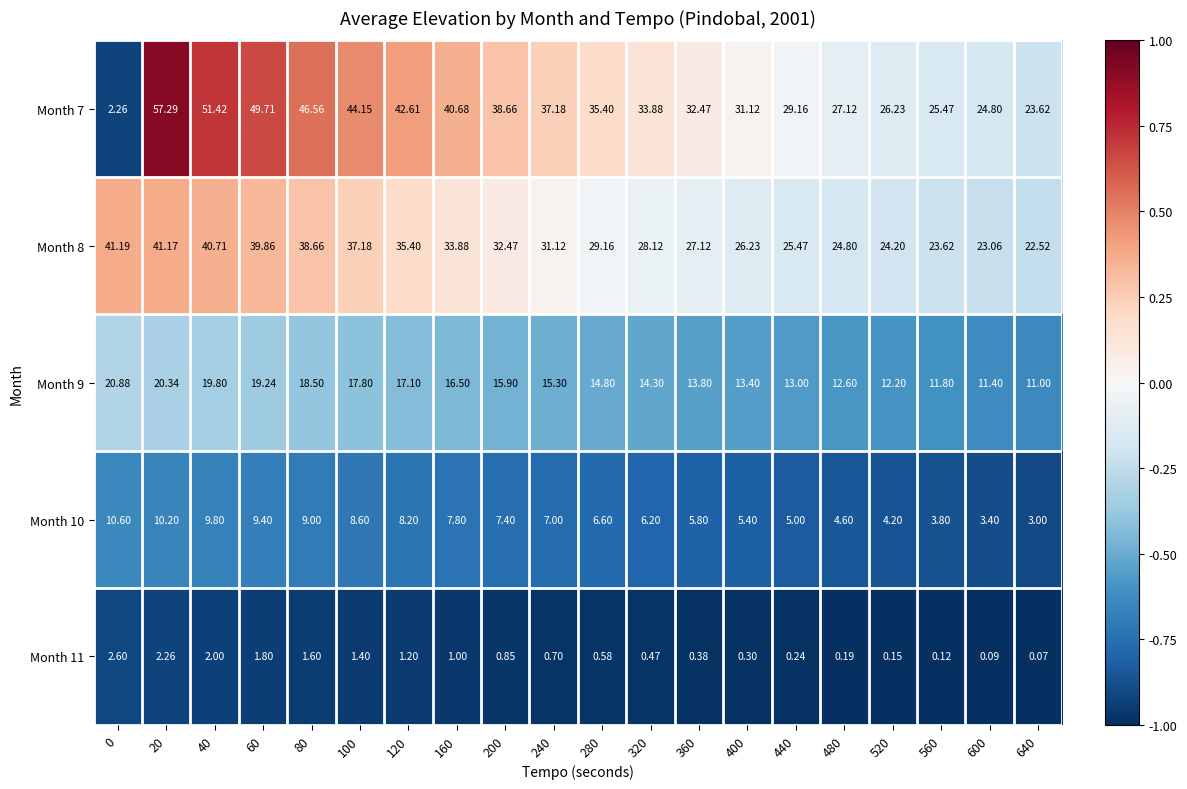

How many series are shown in this chart?

5